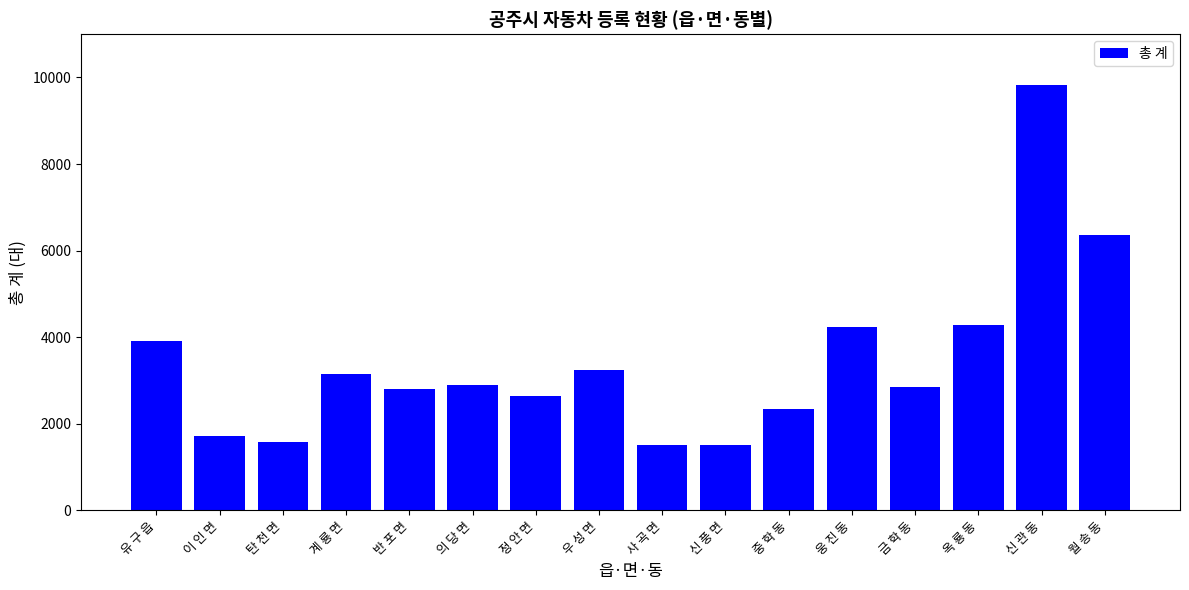

What is the value of the 7th bar from the left?

2644